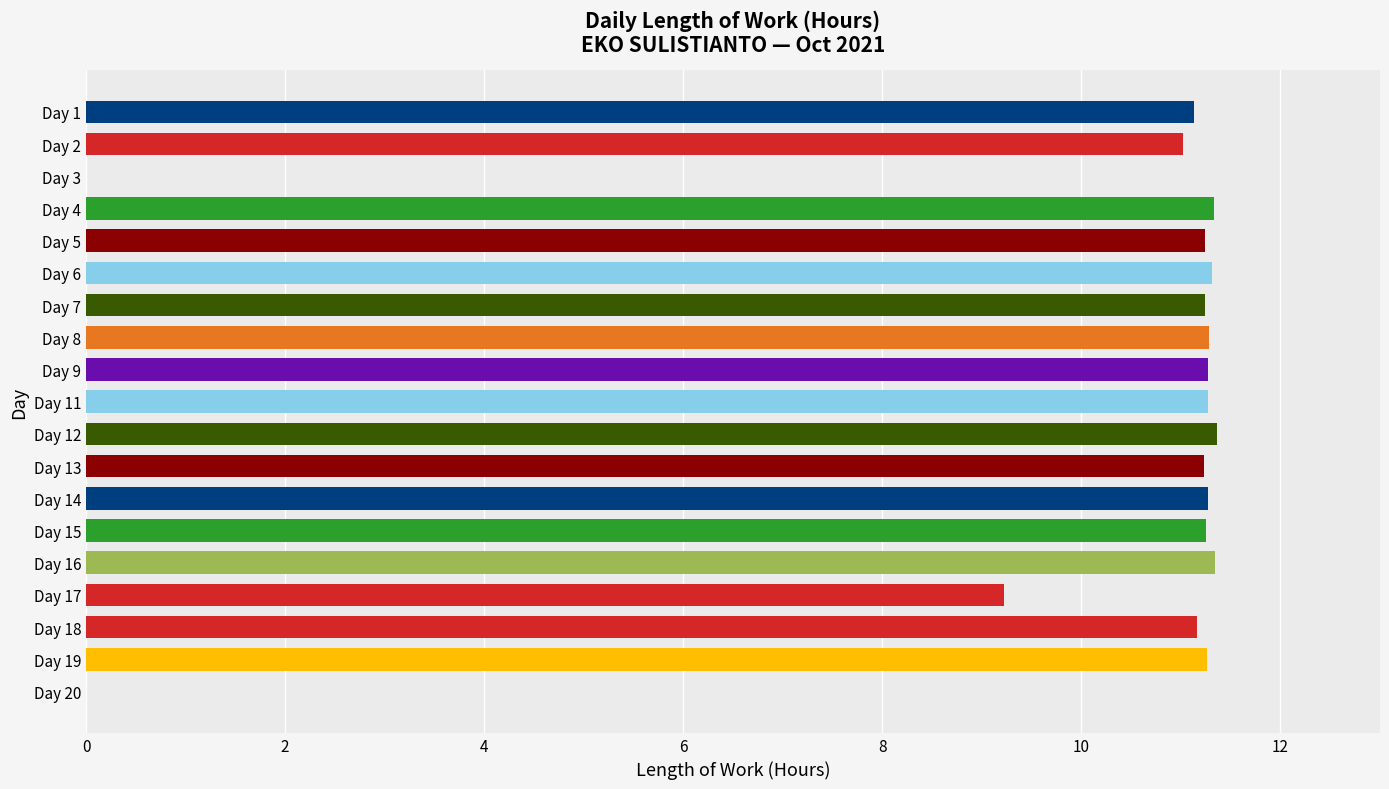

How many categories are shown in the chart?

19